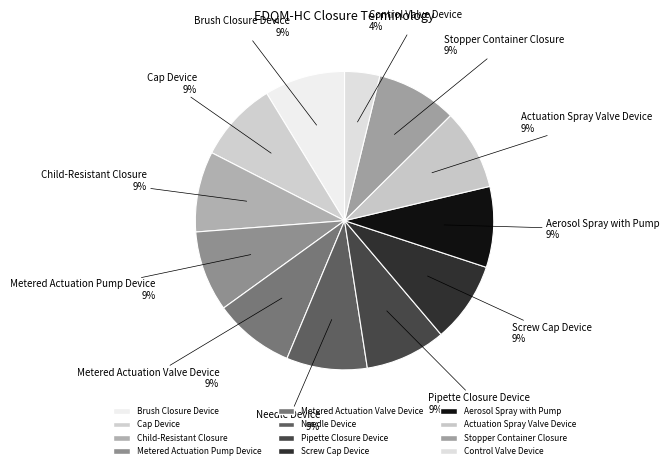

How many slices are in this pie chart?

12